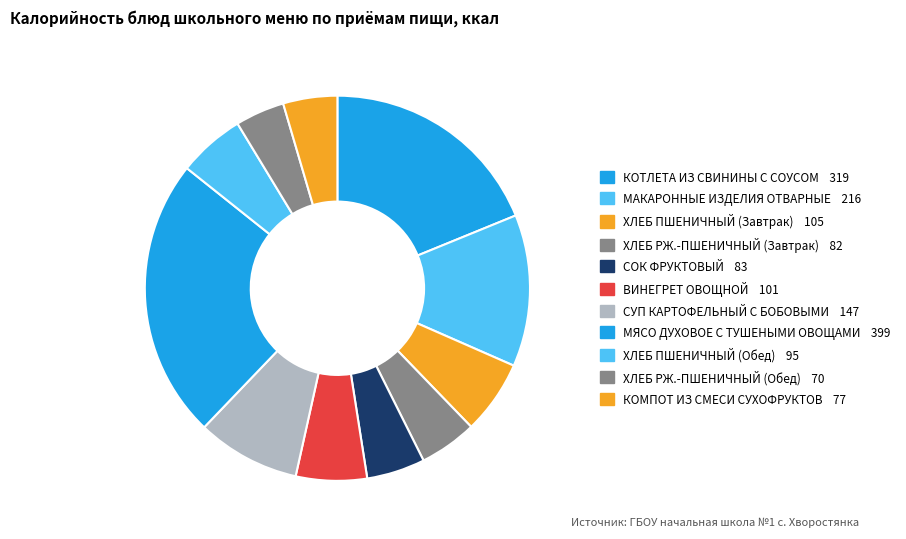

What percentage do ХЛЕБ ПШЕНИЧНЫЙ (Обед) and КОТЛЕТА ИЗ СВИНИНЫ С СОУСОМ together represent?

24.4%